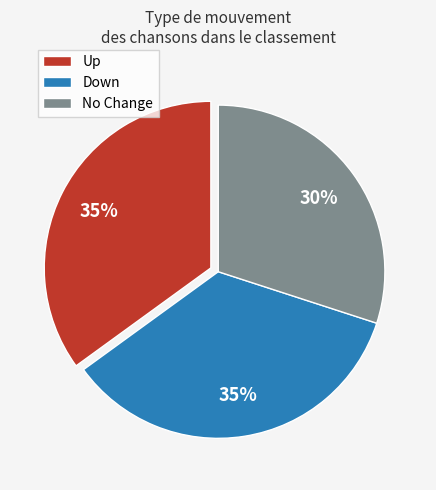

How many slices are in this pie chart?

3